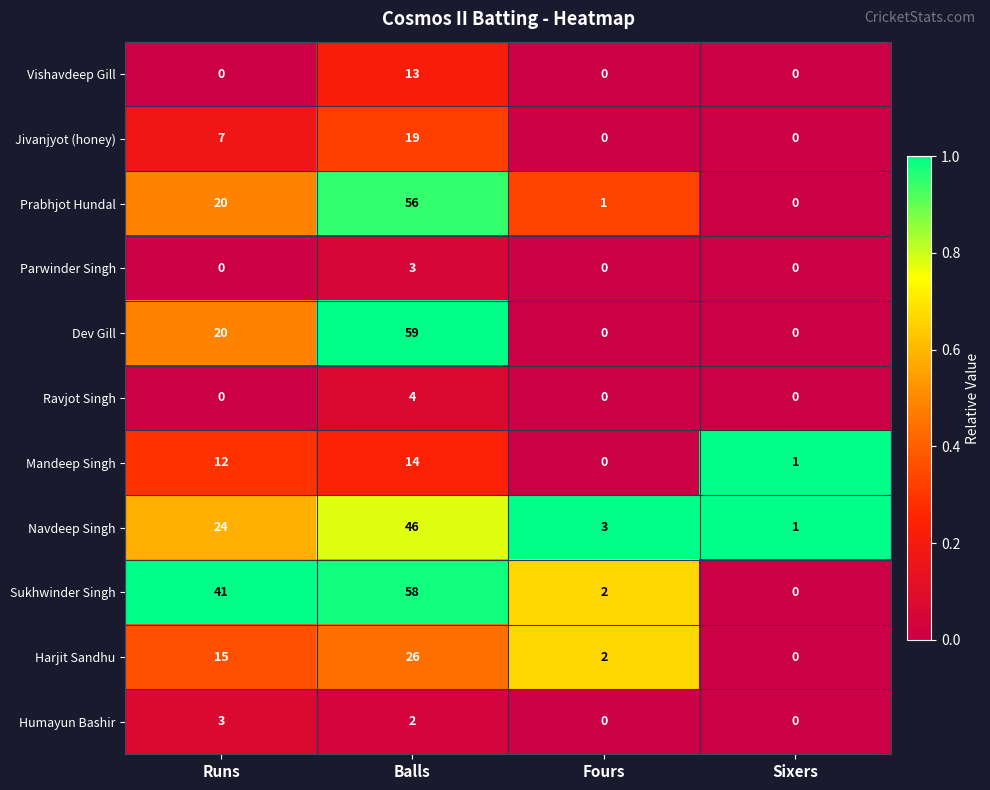

Which category has the highest value across all series?

Balls